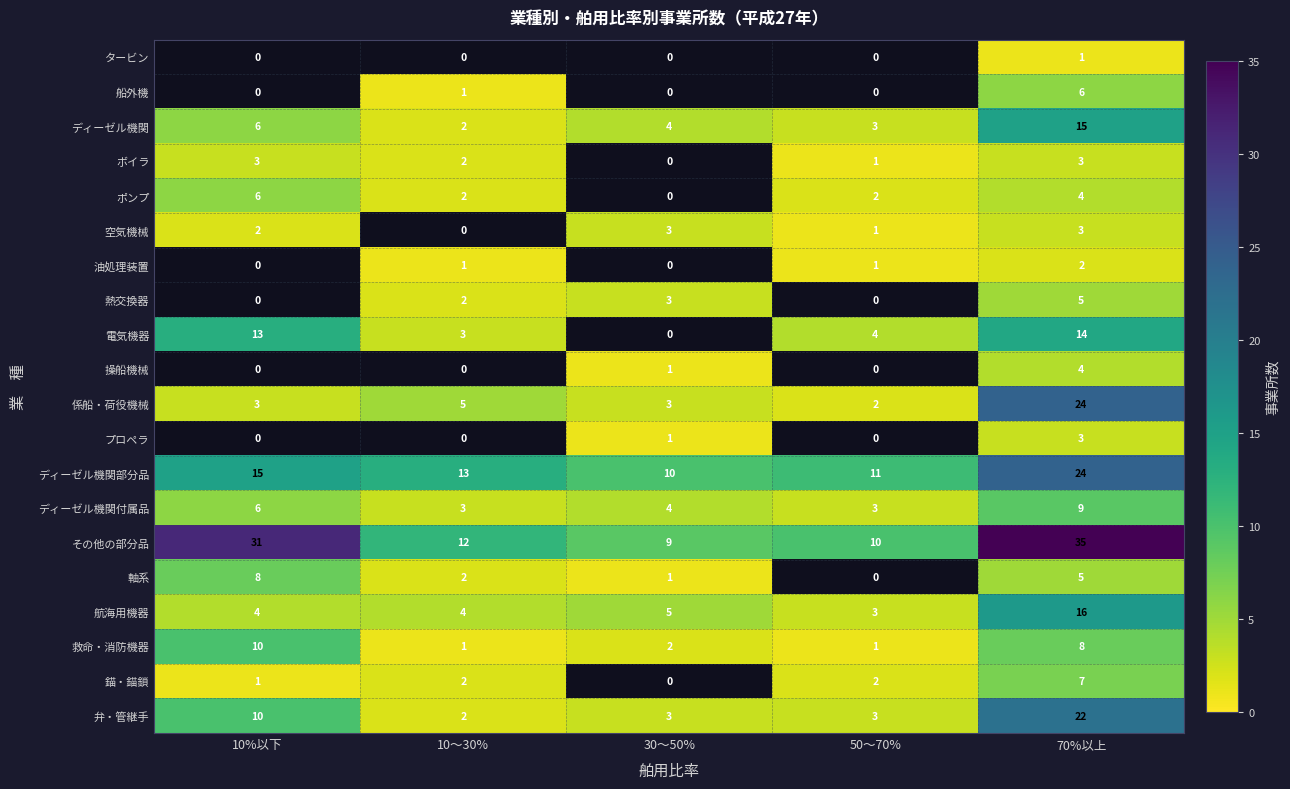

At which label does 係船・荷役機械 reach its peak?

70%以上